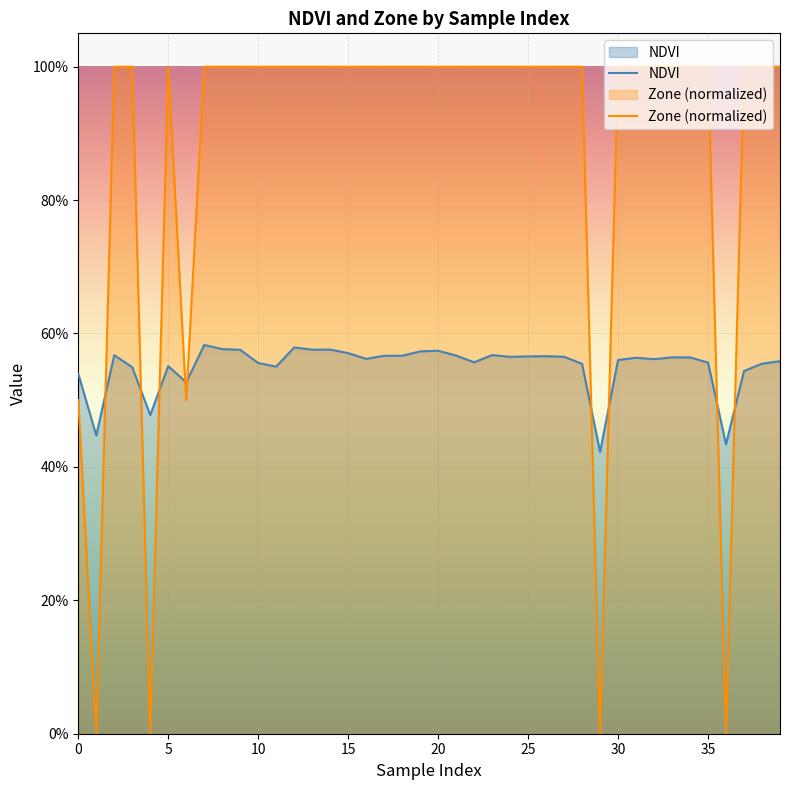

Which label corresponds to the largest value in the chart?

10